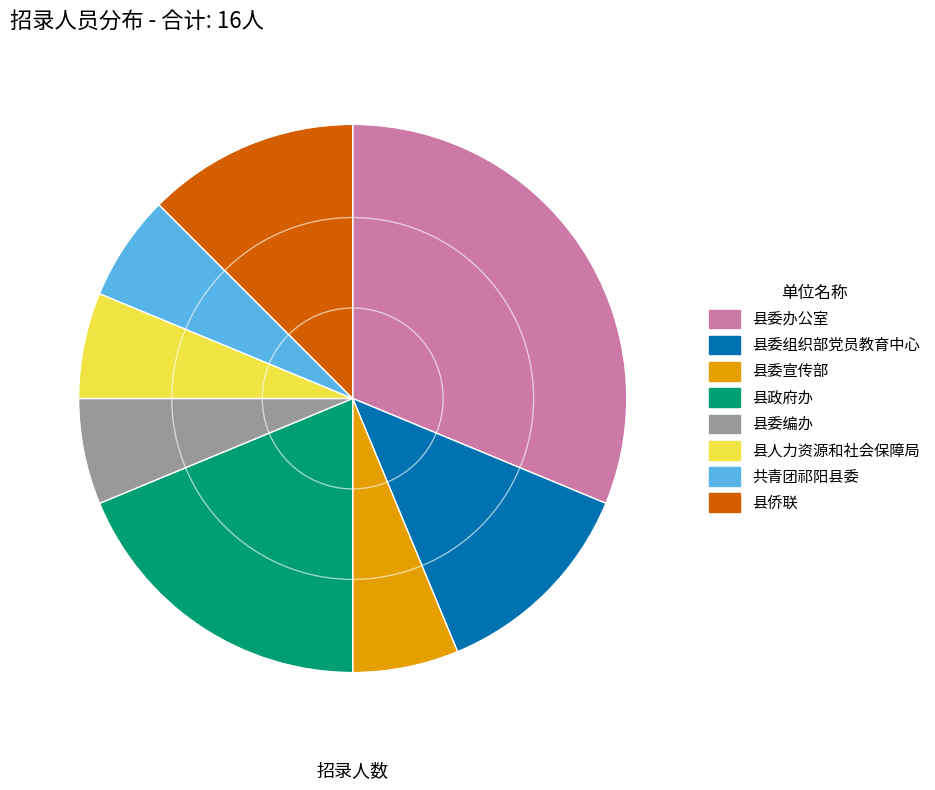

Is it true that 县人力资源和社会保障局 is 6% of the pie?

True